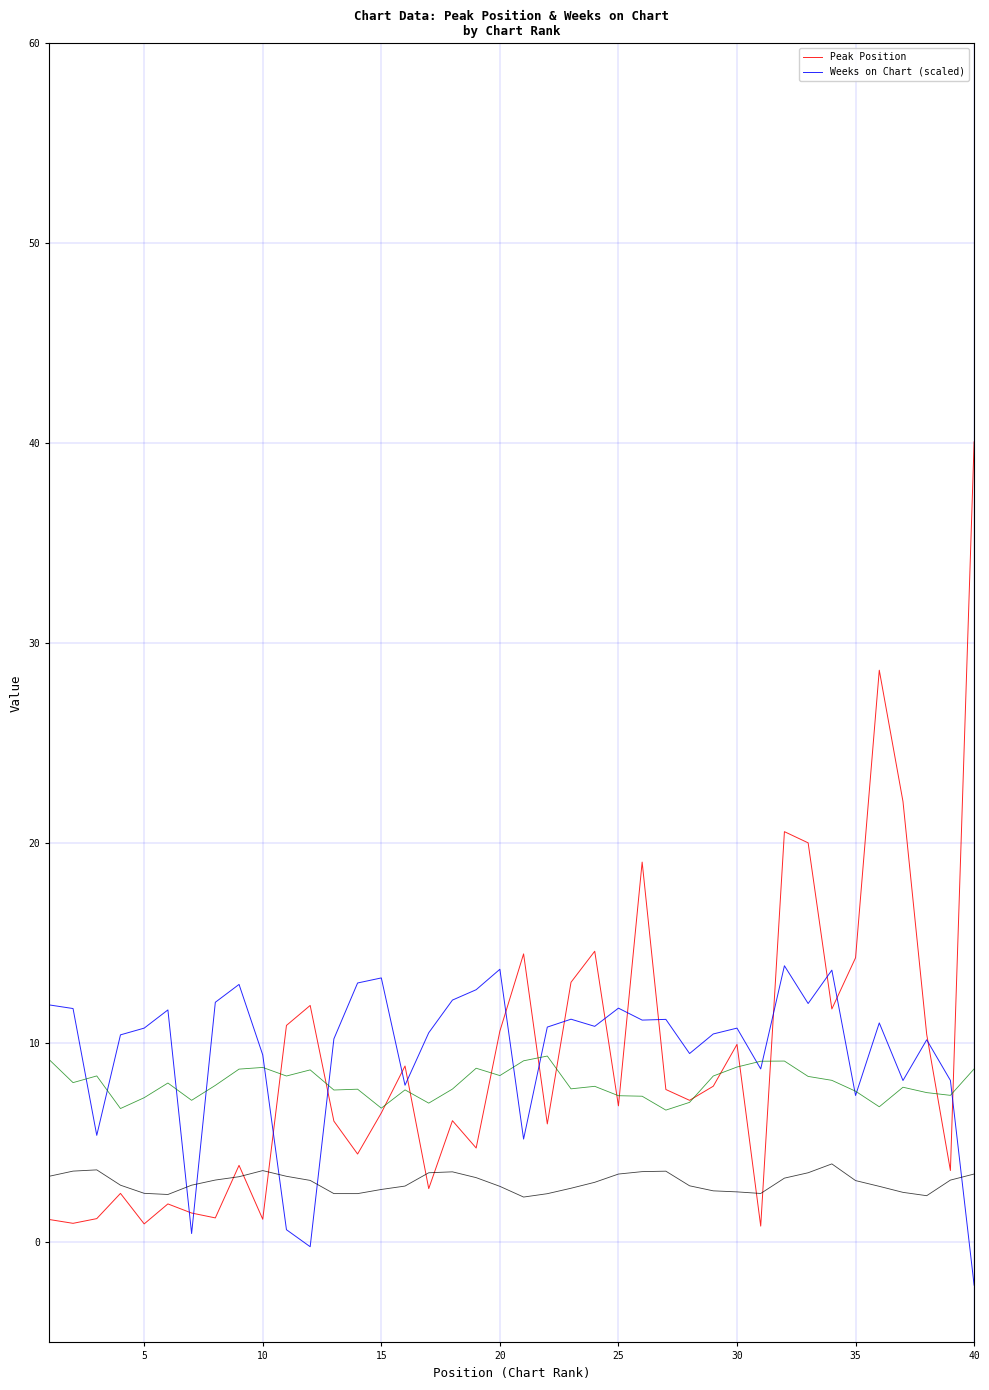

True or false: Peak Position has more than 2 points higher than both neighbors.

True